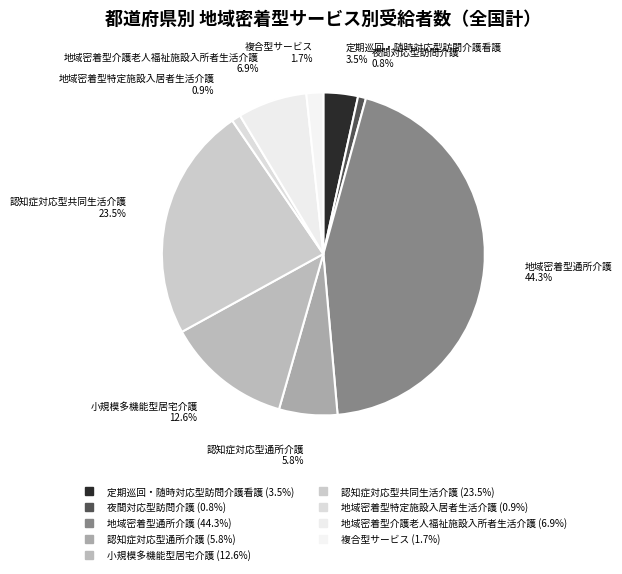

What is the ratio of the value at 認知症対応型通所介護 to the value at 地域密着型特定施設入居者生活介護?

6.4